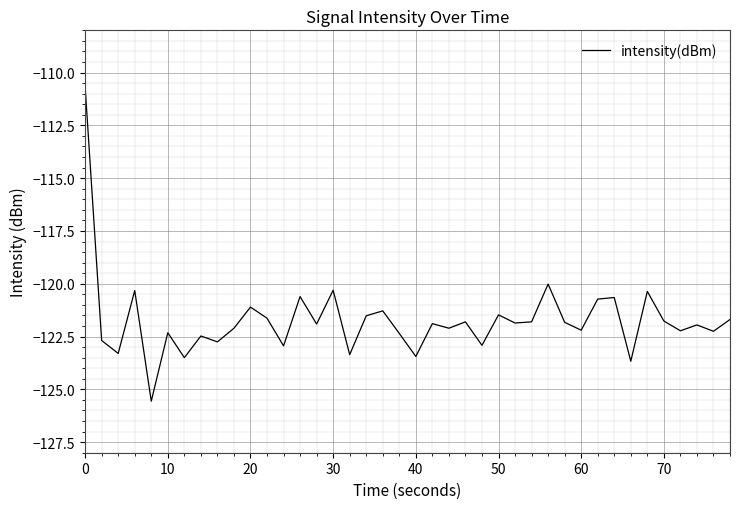

What is the difference between the maximum and minimum values?

14.9